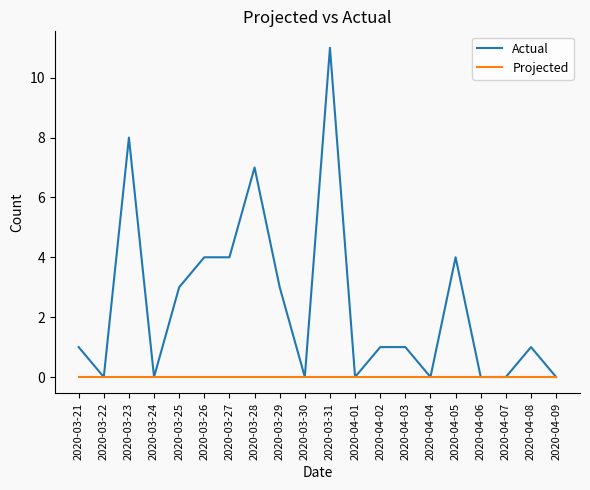

Which series has the largest total across all categories?

Actual